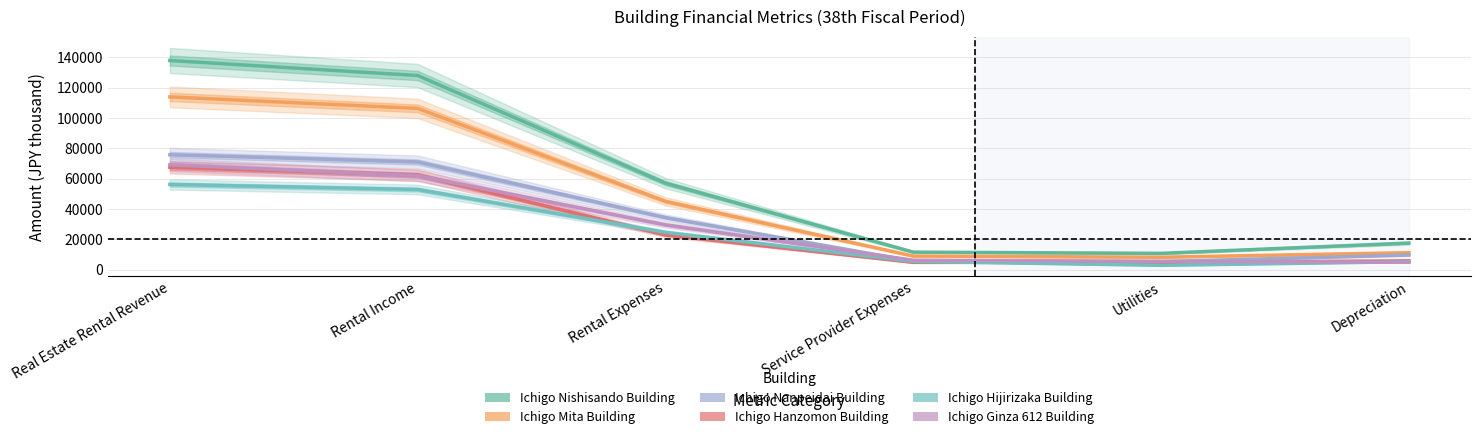

What is the maximum value for Ichigo Mita Building?

113985